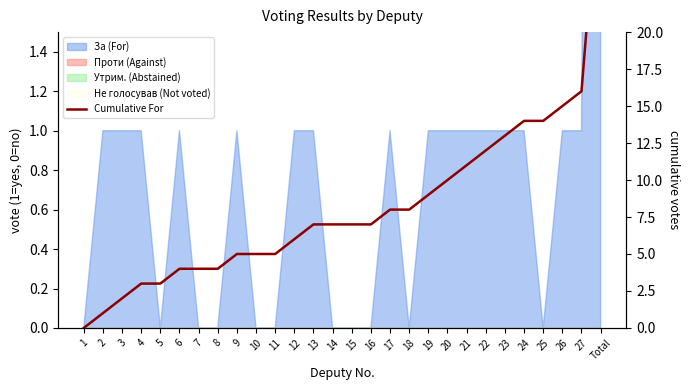

Where is the data nearest to the value 16?

27